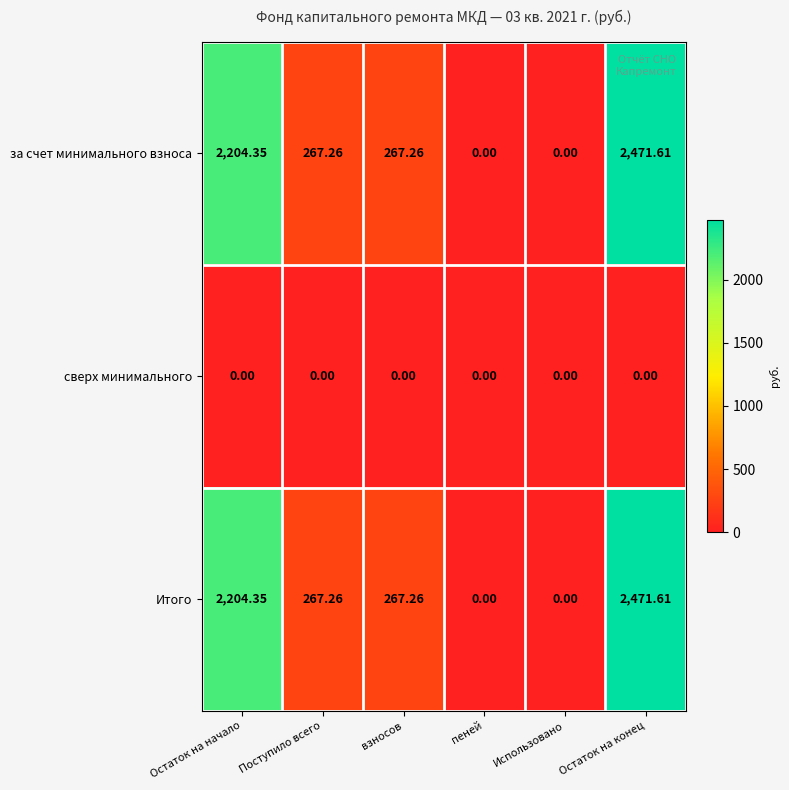

Which category has the highest value across all series?

Остаток на конец